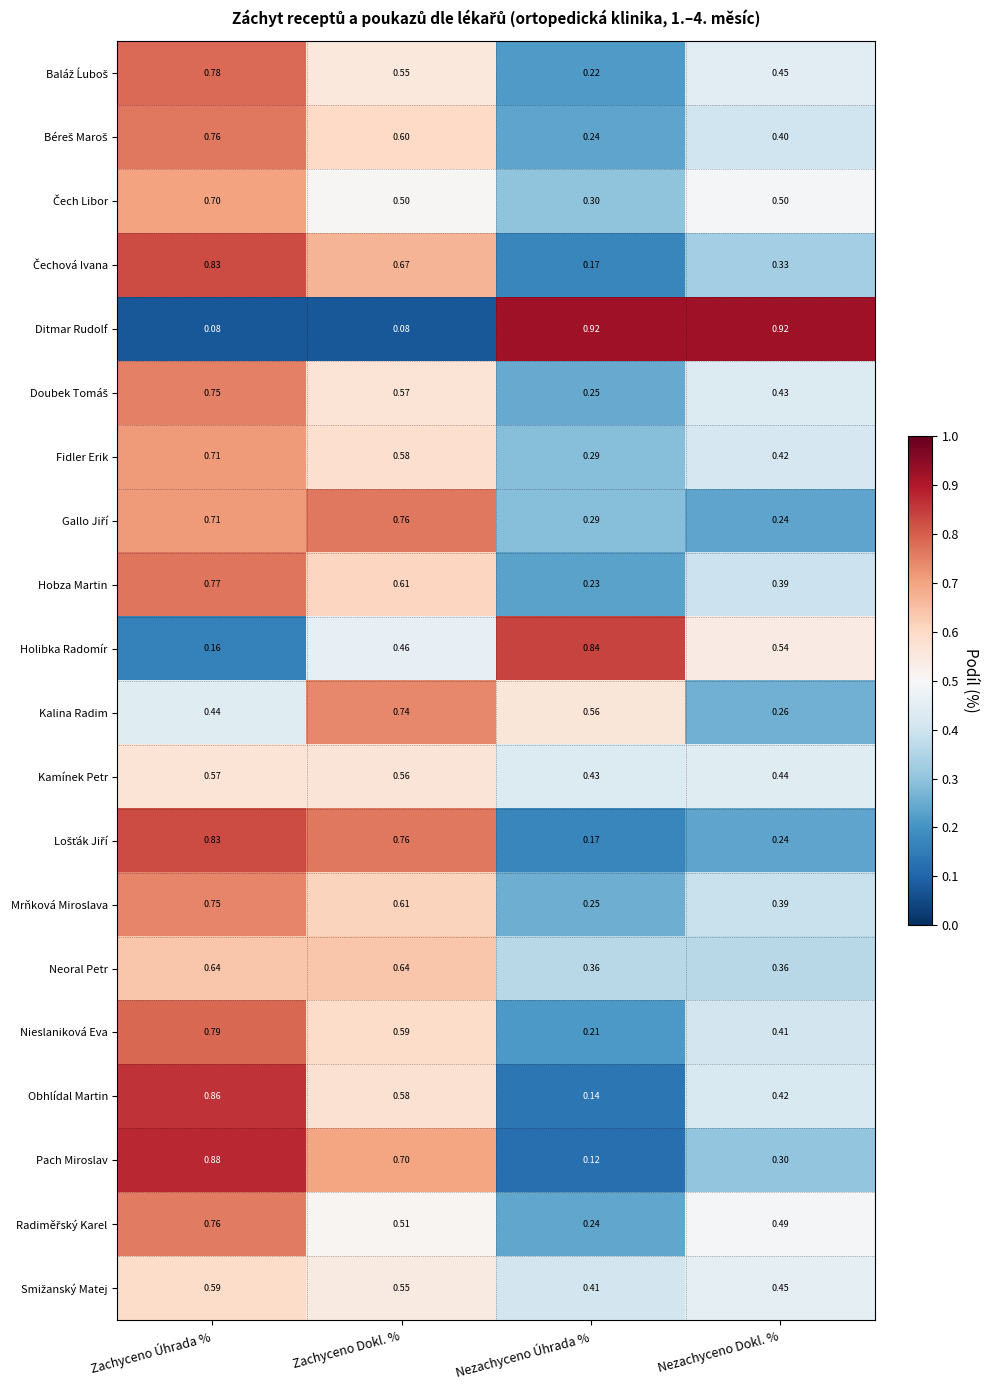

Is the value of Ditmar Rudolf at Zachyceno Úhrada % greater than the value of Fidler Erik at Zachyceno Dokl. %?

No